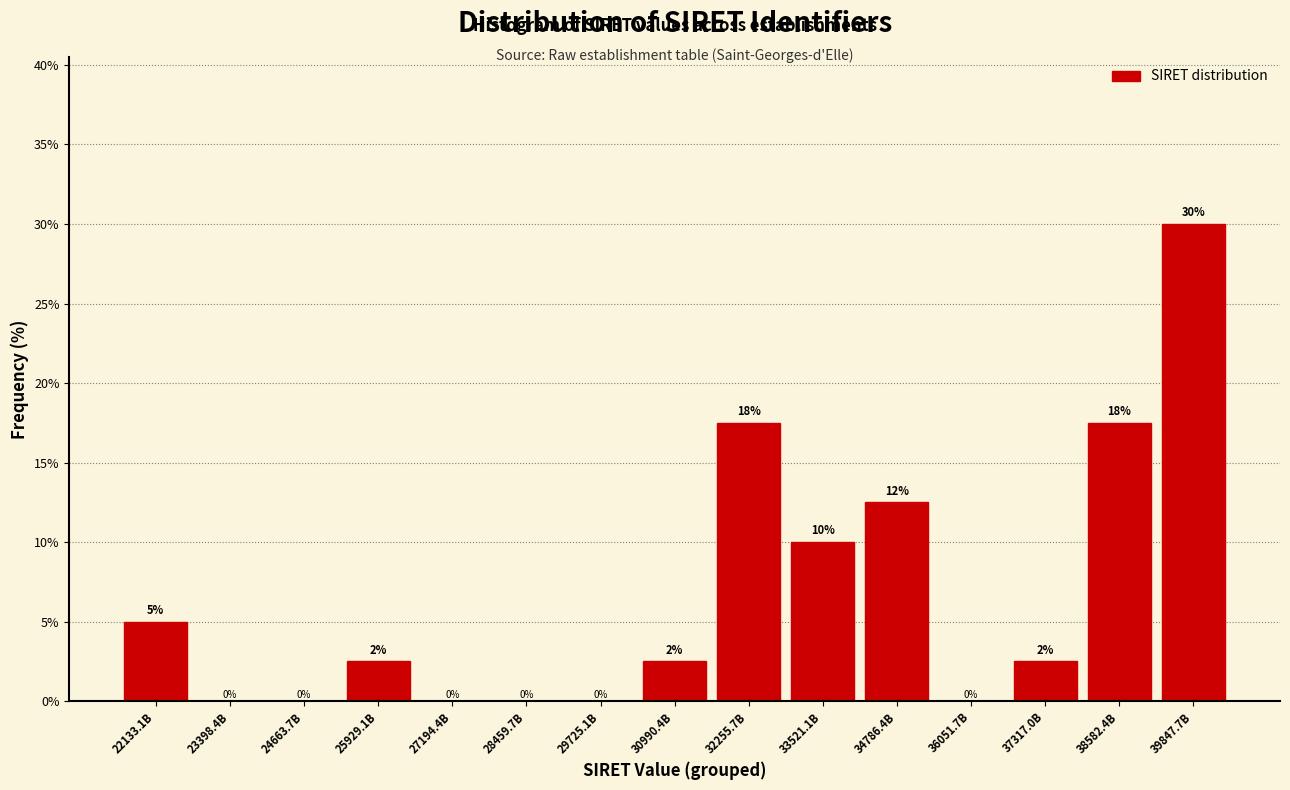

What value does the data have at 25929.1B?

2.5